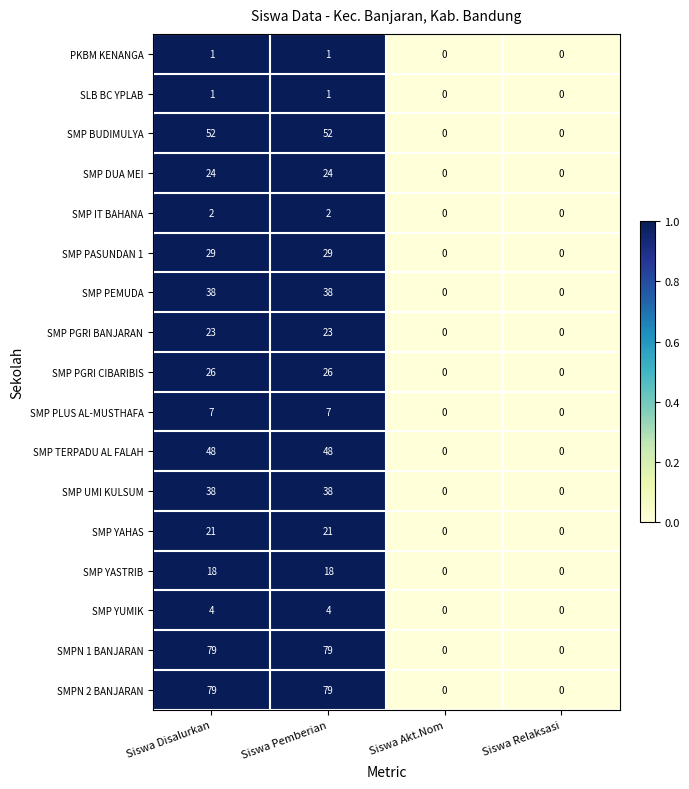

How many categories are shown in the chart?

4